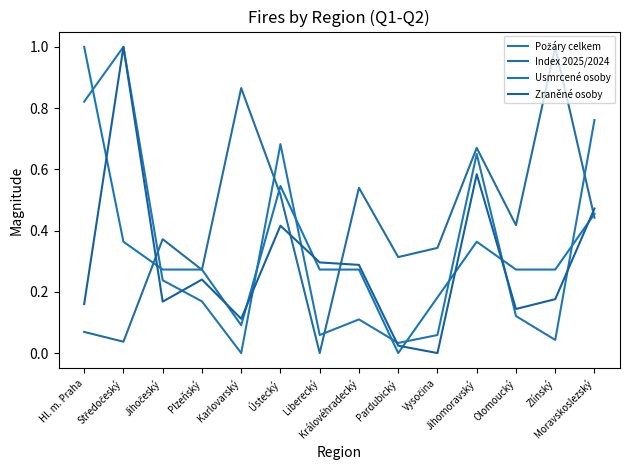

Which series ends up on top after the final intersection of Index 2025/2024 and Zraněné osoby?

Zraněné osoby